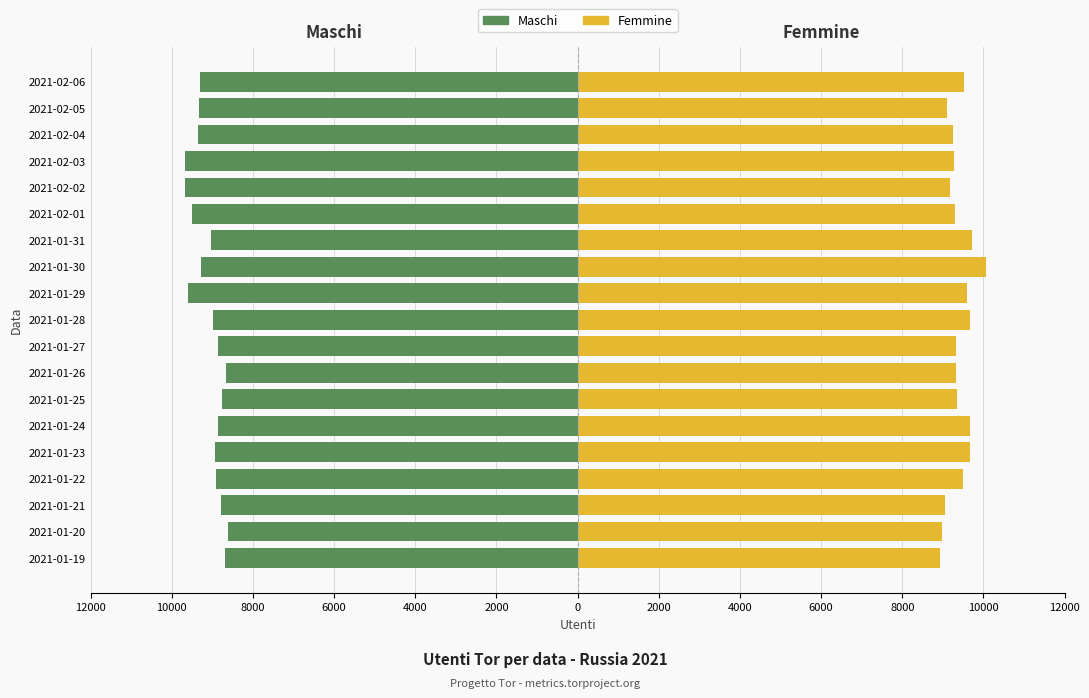

How many bars are there in total?

38